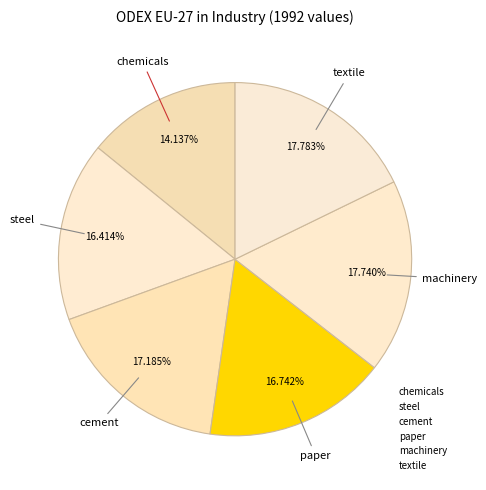

Count the number of slices in the pie.

6